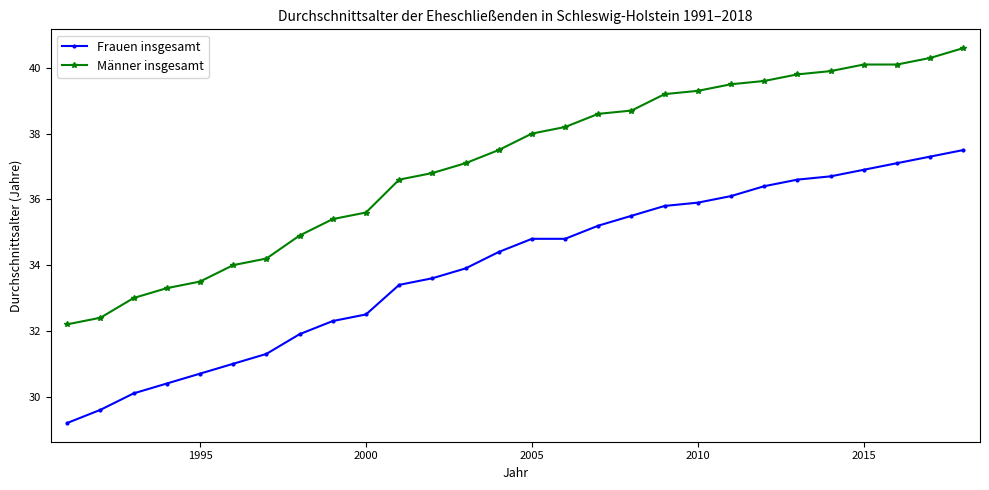

True or false: Männer insgesamt and Frauen insgesamt intersect in this chart.

False